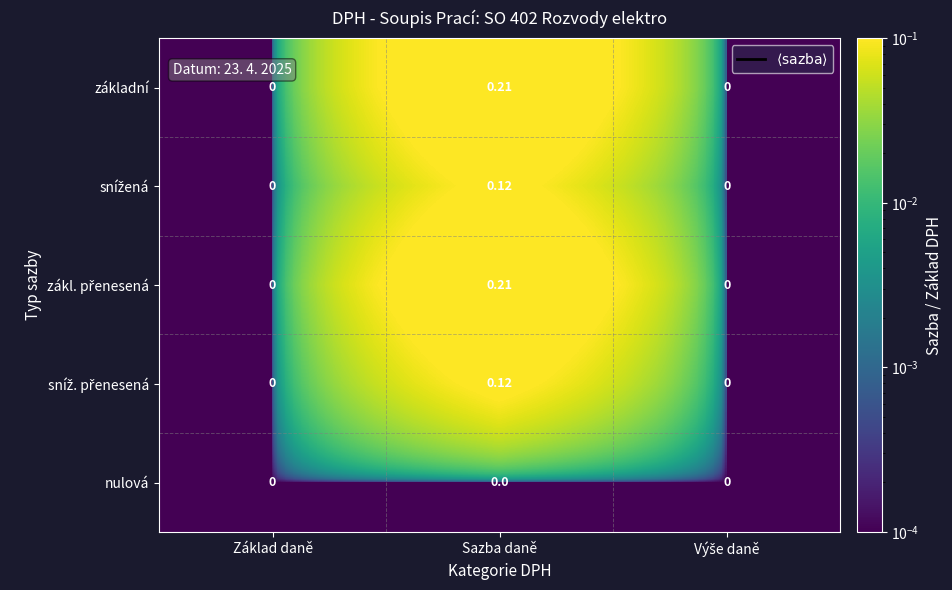

Which label corresponds to the largest value in the chart?

Sazba daně